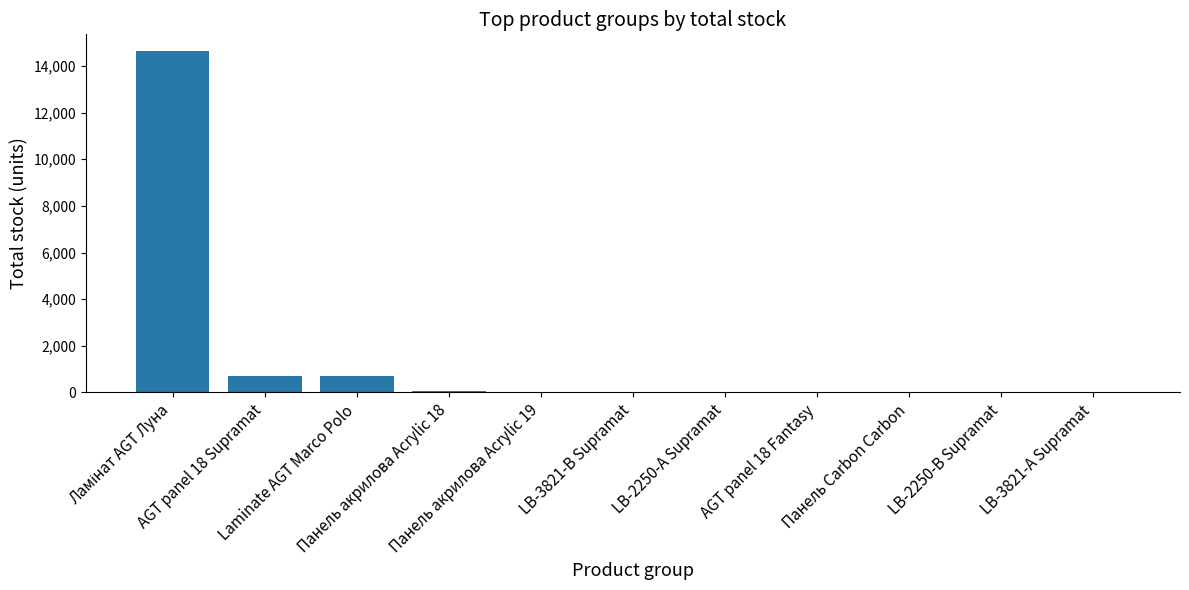

What is the change in value from LB-2250-А Supramat to LB-2250-В Supramat?

-11